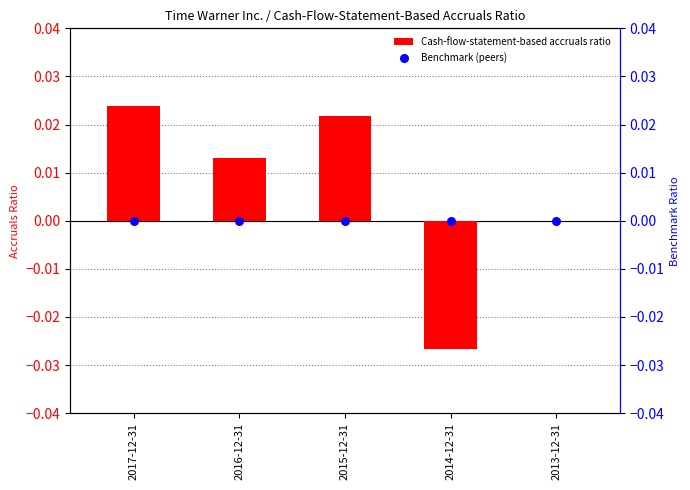

Which series reaches the maximum Y coordinate?

Cash-flow-statement-based accruals ratio